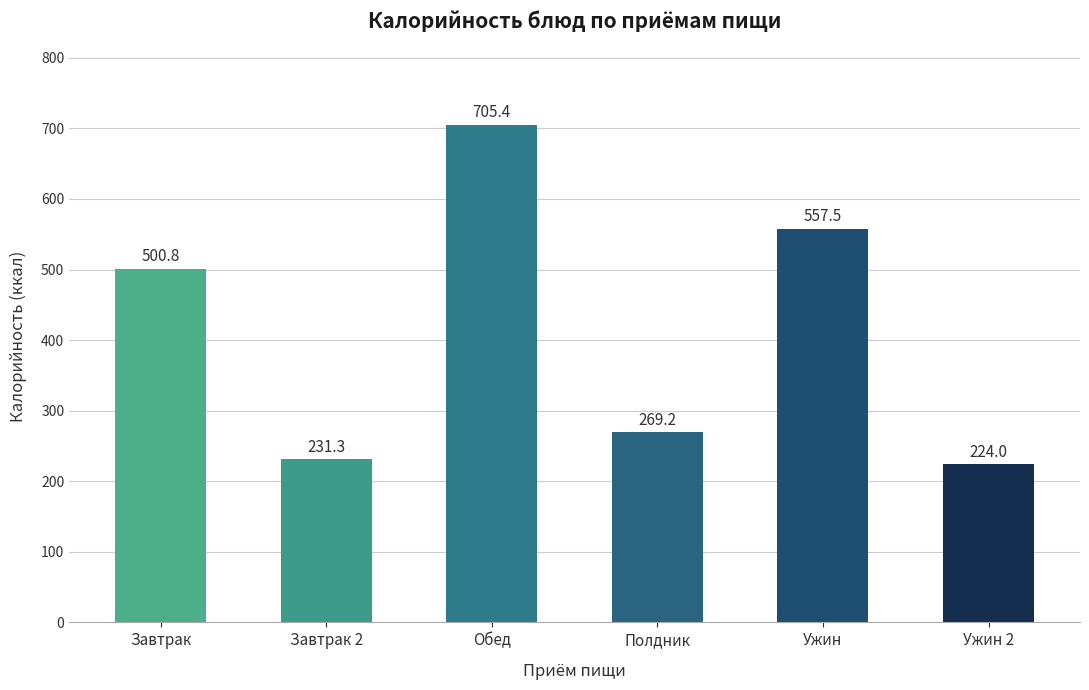

What is the smallest value displayed?

224.0